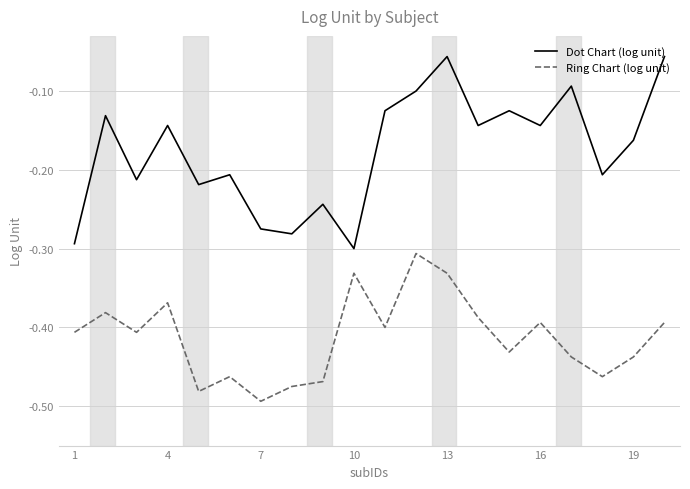

What is the difference between the maximum and minimum values in the Dot Chart (log unit) series?

0.2